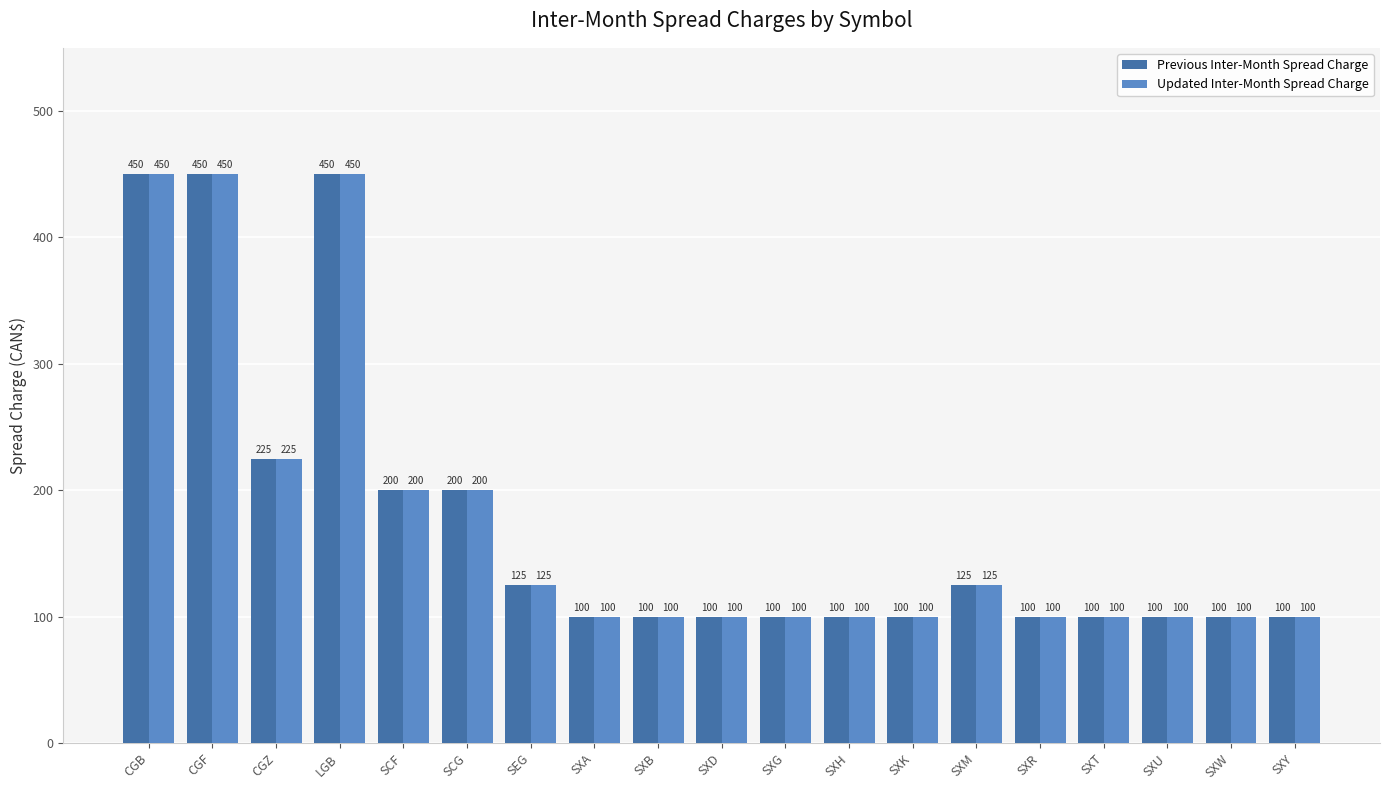

What is the label of the 17th bar from the left?

SXU